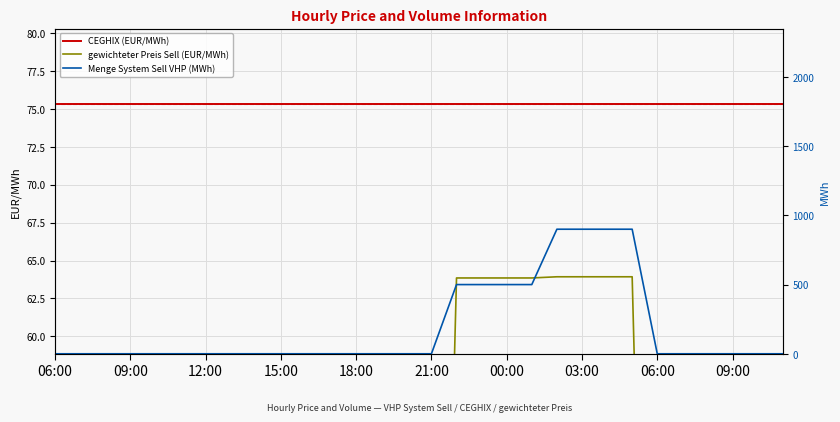

Does the chart display data point markers on the line(s)?

No